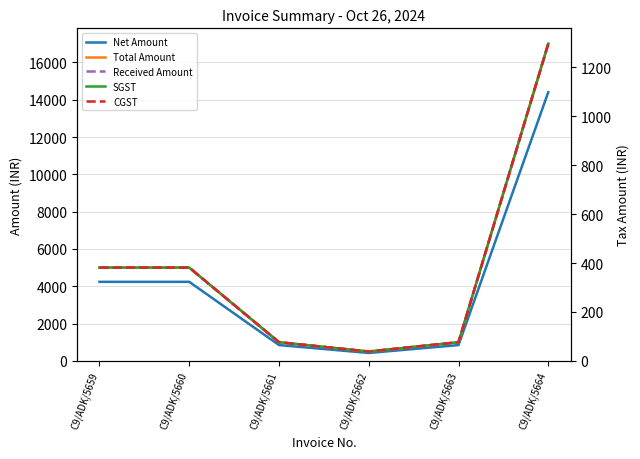

Which series has the widest spread of values?

Total Amount